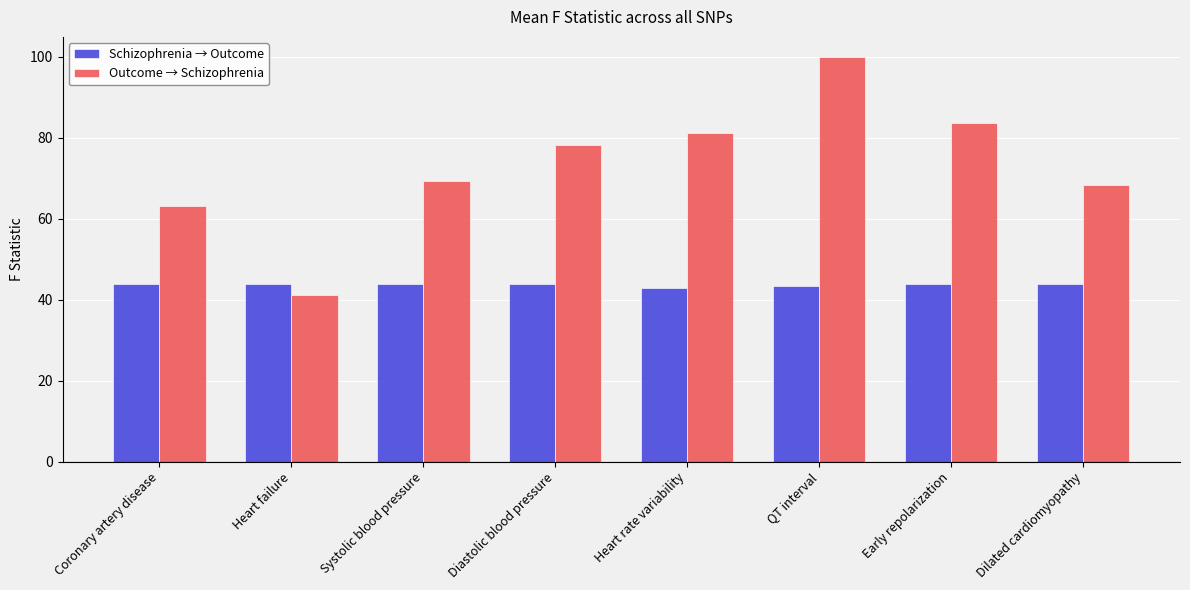

At which label does Outcome → Schizophrenia reach its peak?

QT interval